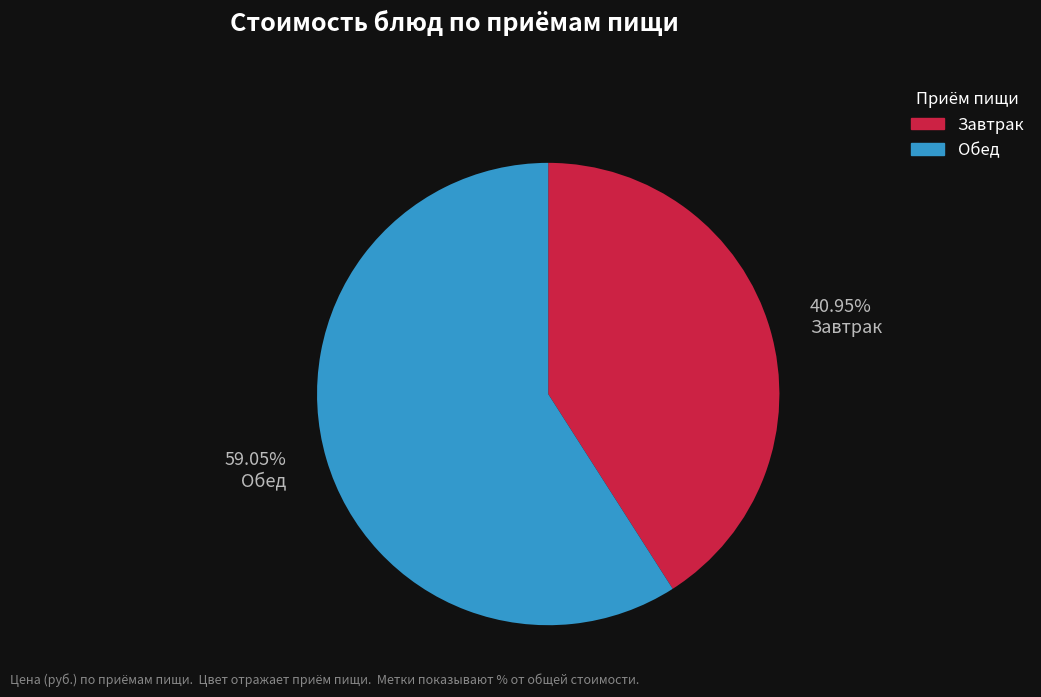

What is the largest slice in the pie chart?

Обед